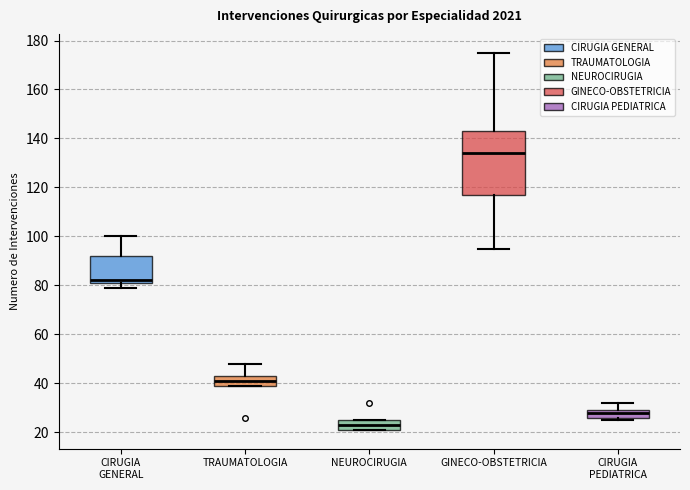

Reading left to right, read every box against the y-axis: the position of its median line, the range the box covers, and the ends of its whiskers. The values are not printed on the chart, so give them approximately, as read against the axis.

CIRUGIA GENERAL: median 82 (just above the box's lower edge), box 82 to 92, whiskers 80 to 100
TRAUMATOLOGIA: median 42, box 40 to 44, whiskers 40 to 48
NEUROCIRUGIA: median 24, box 22 to 26, whiskers 22 to 26
GINECO-OBSTETRICIA: median 134, box 118 to 144, whiskers 96 to 176
CIRUGIA PEDIATRICA: median 28, box 26 to 30, whiskers 26 (just below the box's lower edge) to 32